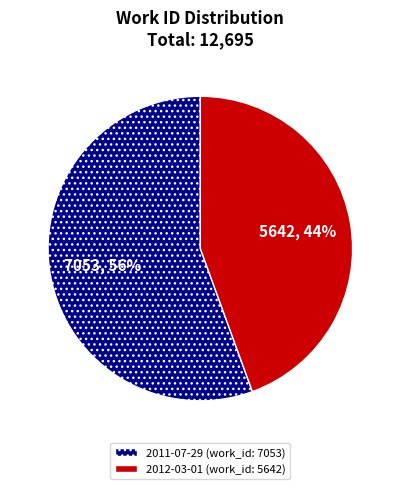

What is the ratio of the value at 2012-03-01 to the value at 2011-07-29?

0.8